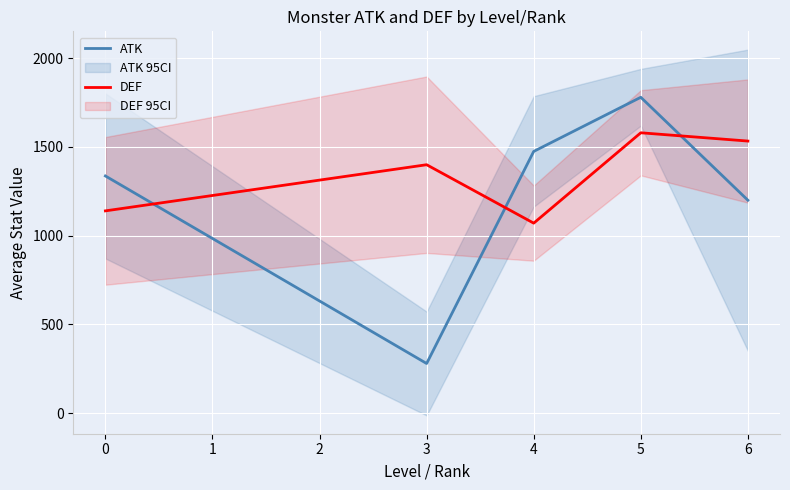

Reading left to right, transcribe all the data shown in this chart.

ATK: 1336.7	280.0	1475.0	1780.0	1200.0
DEF: 1140.0	1400.0	1070.8	1580.0	1533.3